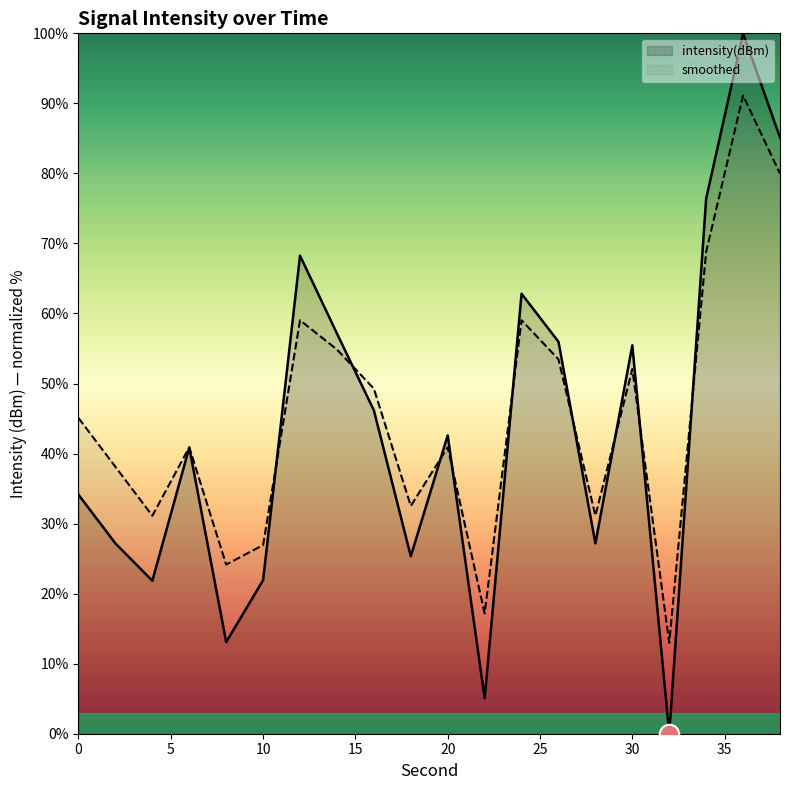

What is the approximate value of intensity(dBm) at 30?

55.5